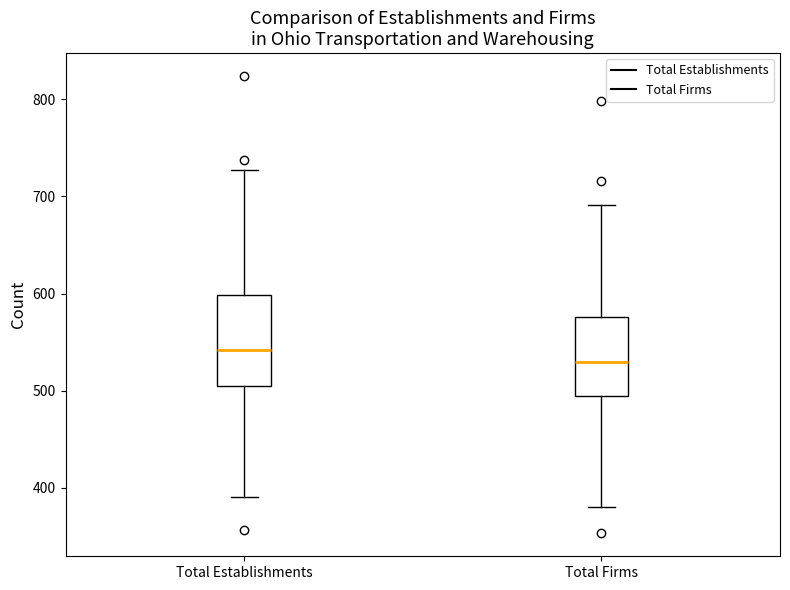

Which box's median line is the highest?

Total Establishments